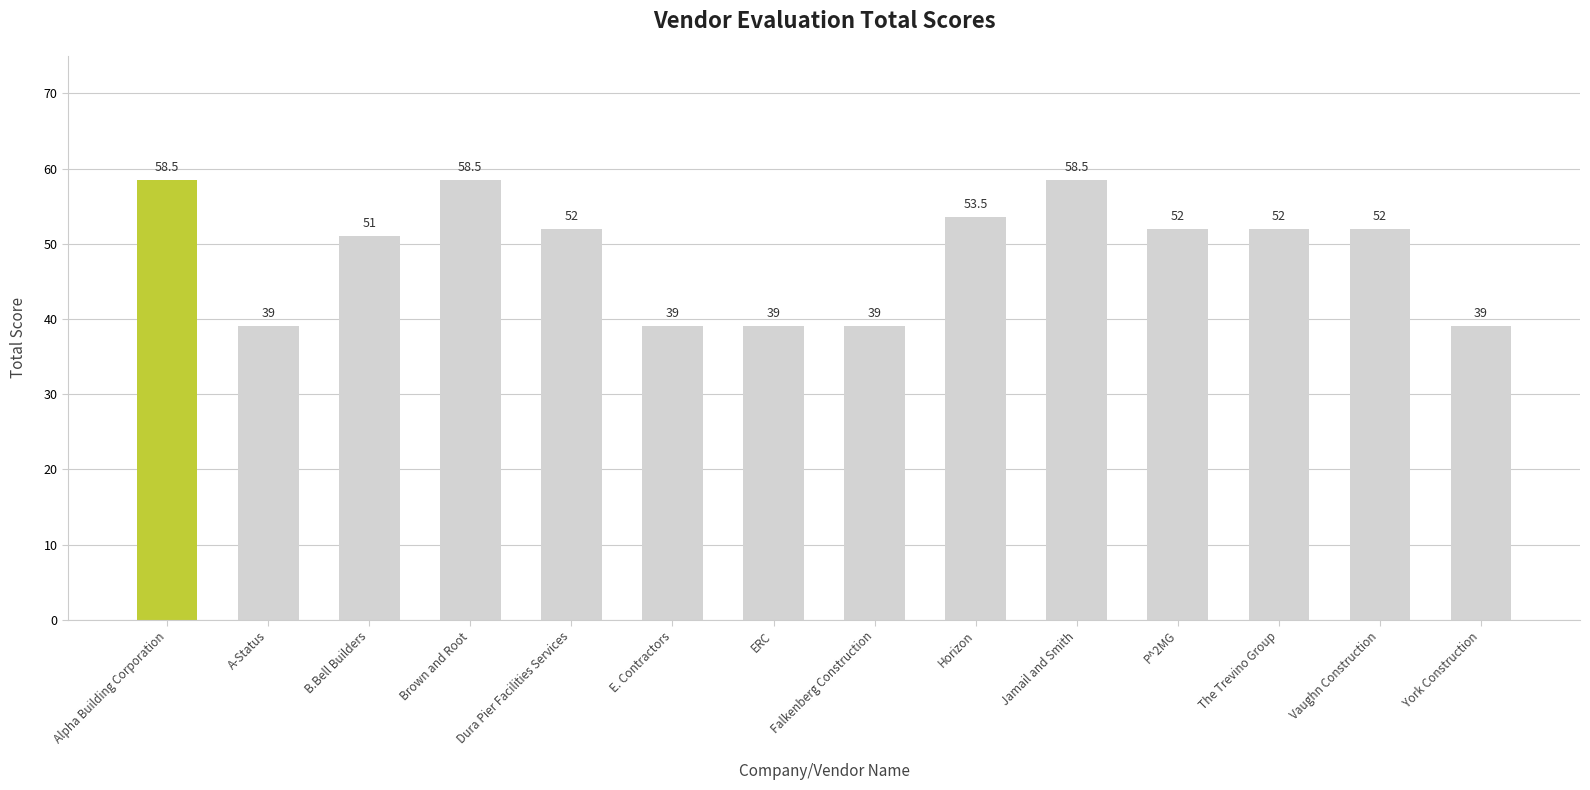

What is the value of the 14th bar from the left?

39.0